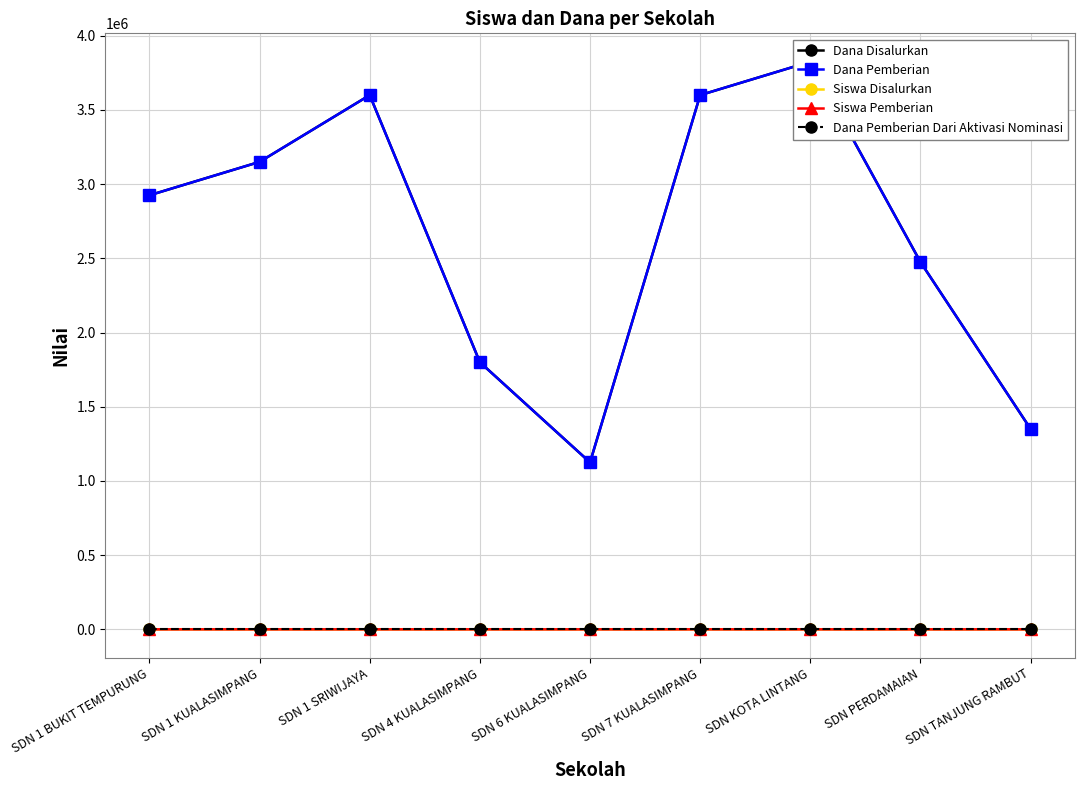

At which category is the sum across all series the highest?

SDN KOTA LINTANG